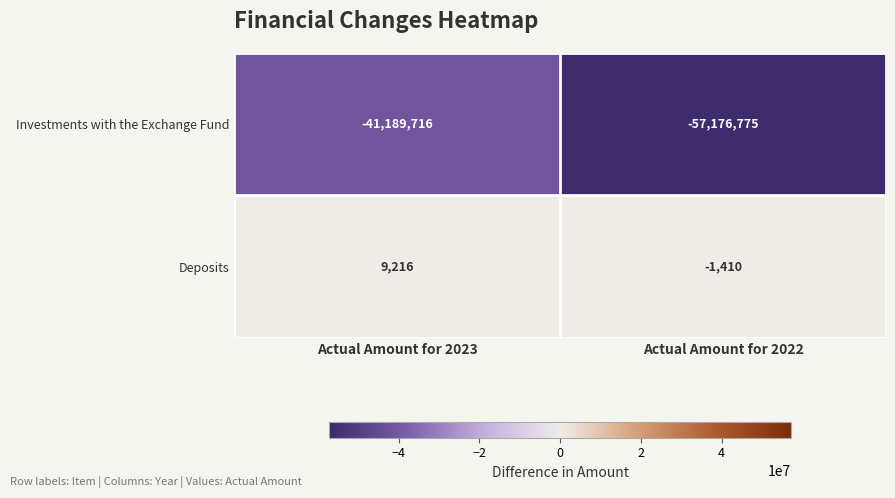

Which category has the lowest value across all series?

Actual Amount for 2022